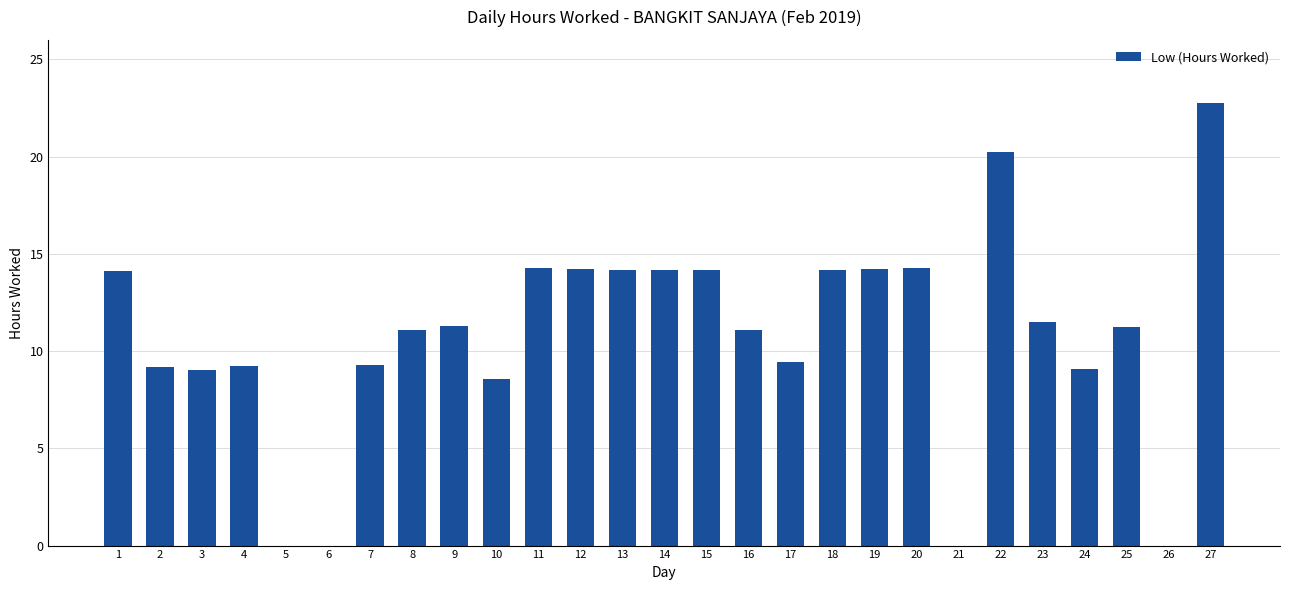

How many data points does each series have?

27